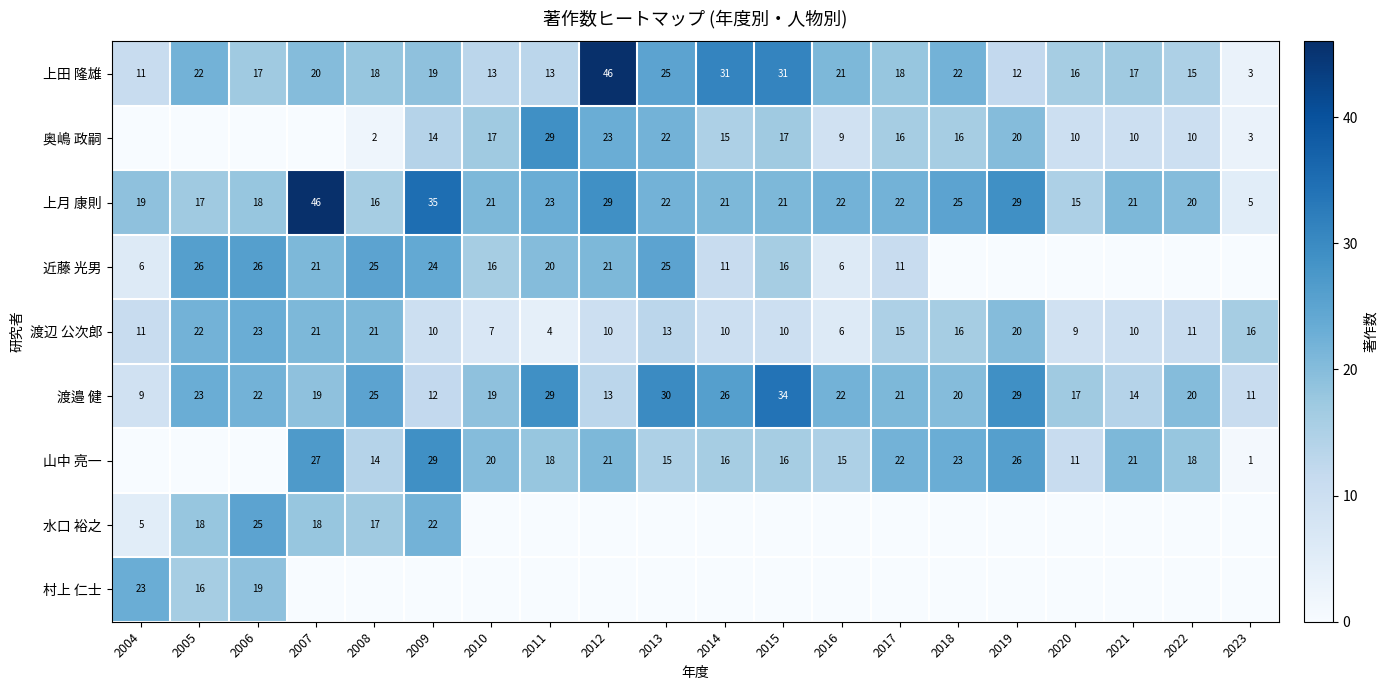

At which label is 渡辺 公次郎 closest to 13?

2013